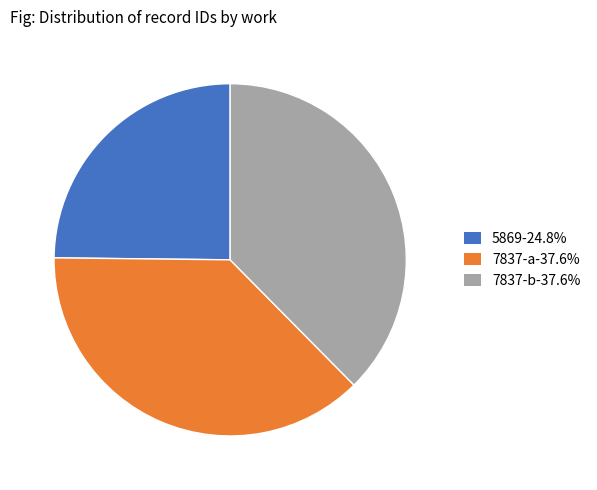

What is the ratio of the value at 5869-24.8% to the value at 7837-a-37.6%?

0.7